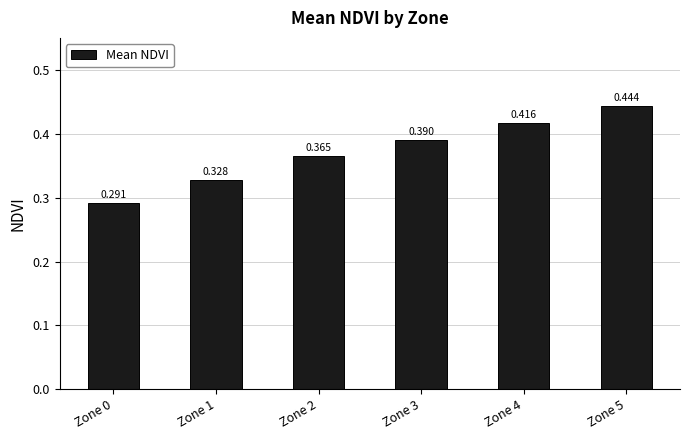

What is the maximum value shown in the chart?

0.4